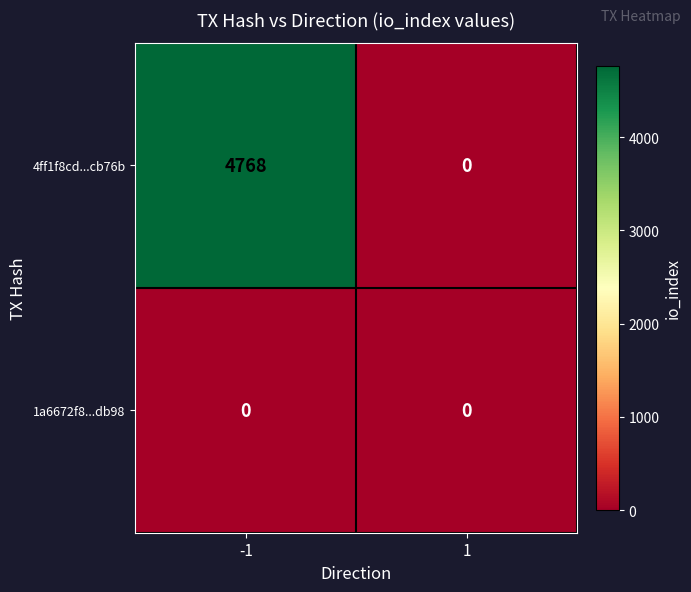

Is it true that 1a6672f8...db98 equals 0 at 1?

True